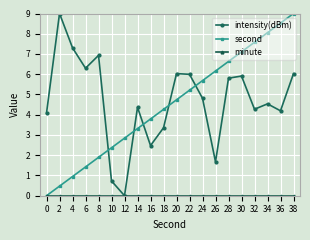

At which category is the sum across all series the highest?

38